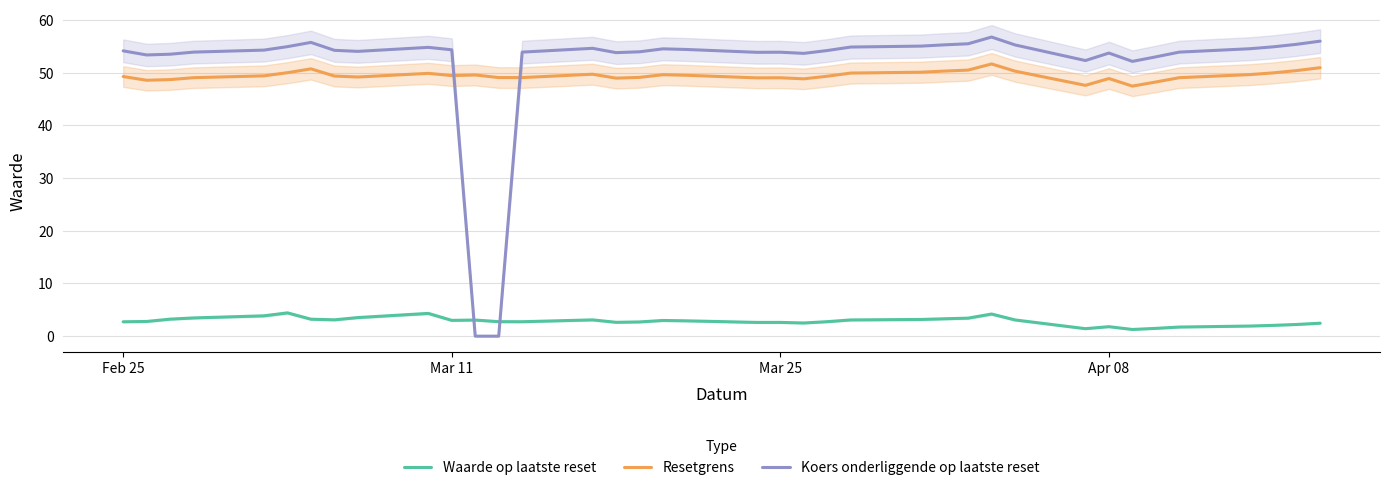

What is the average value of the Resetgrens series?

49.5